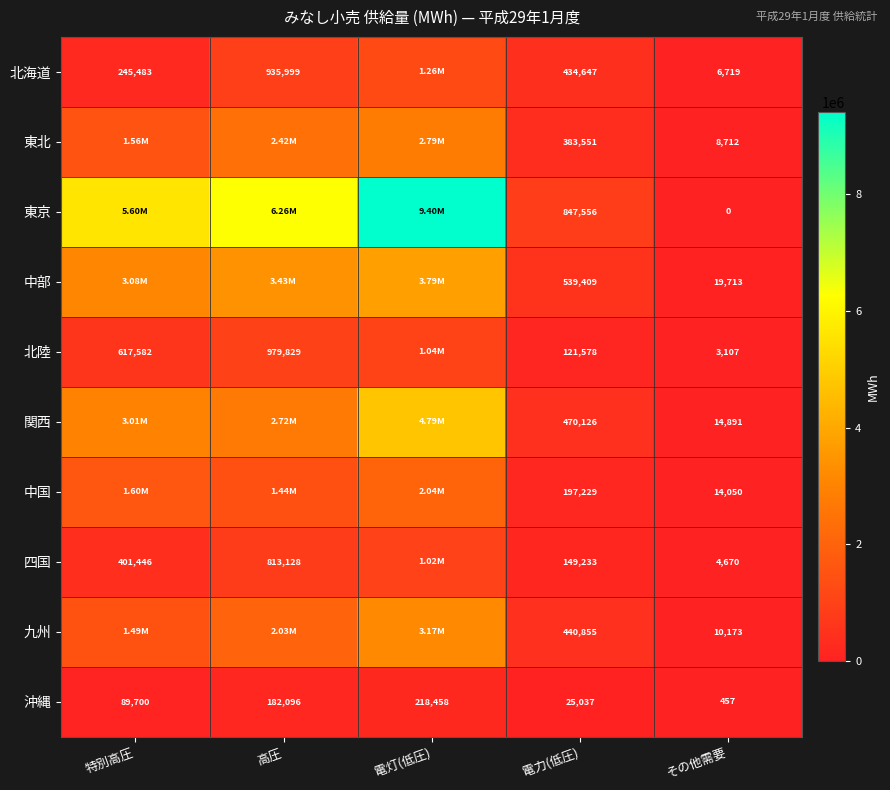

What is the sum of the 北陸 values at 高圧 and 電力(低圧)?

1101407